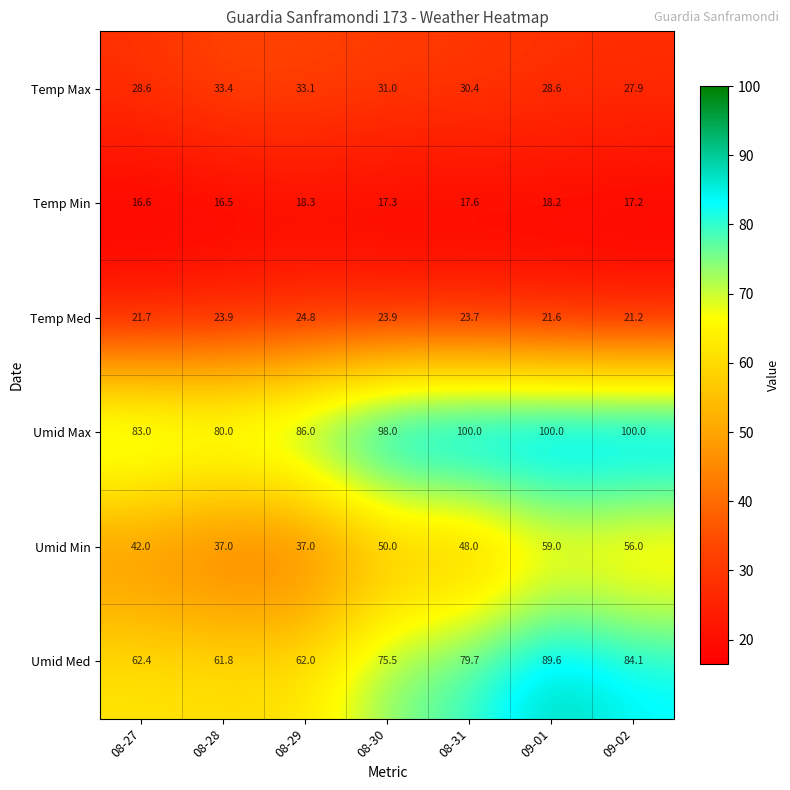

True or false: Umid Med has a value of 89.6 at 09-01.

True